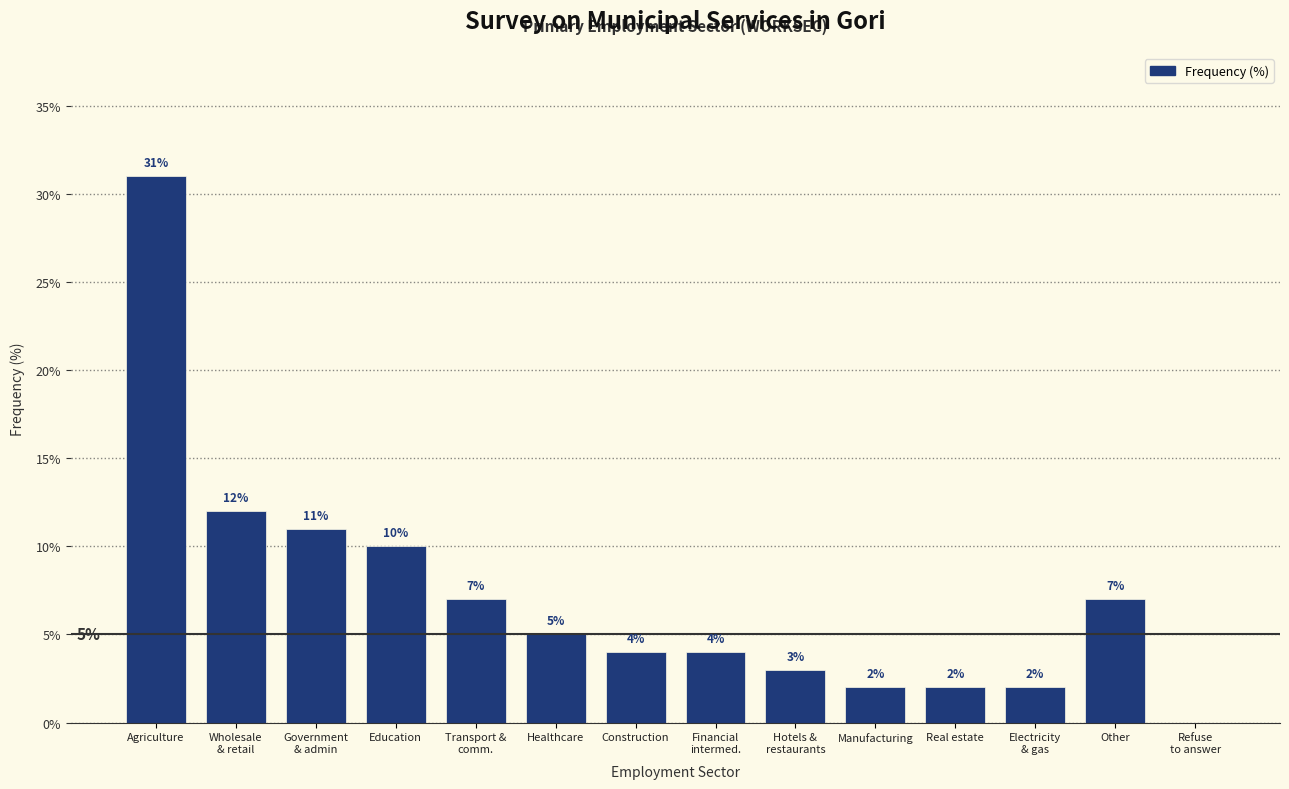

What is the change in value from Education to Healthcare?

-5